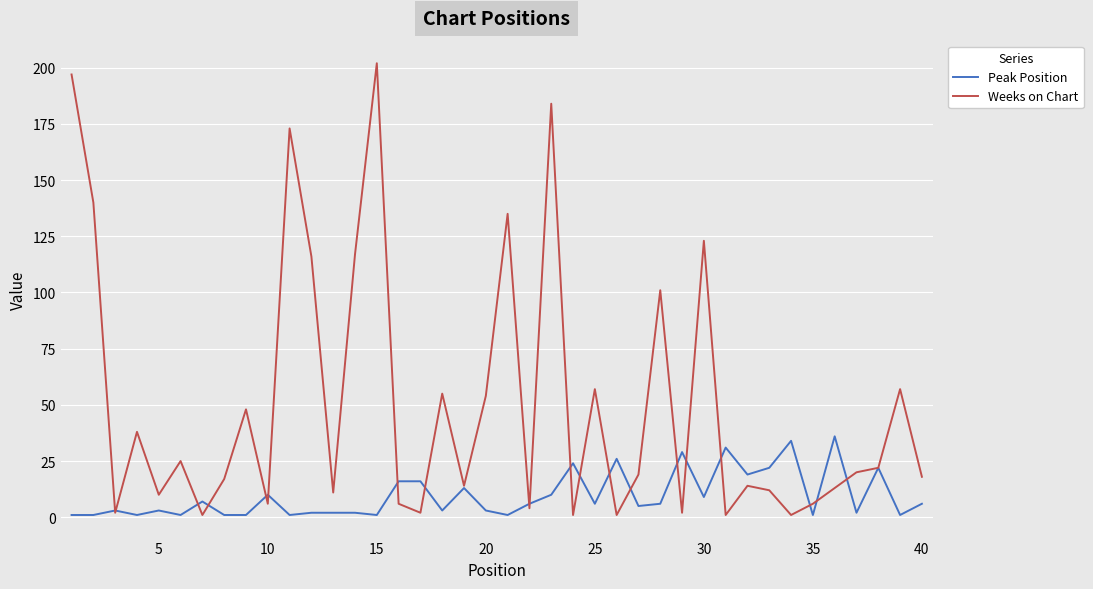

Which series has the largest total across all categories?

Weeks on Chart